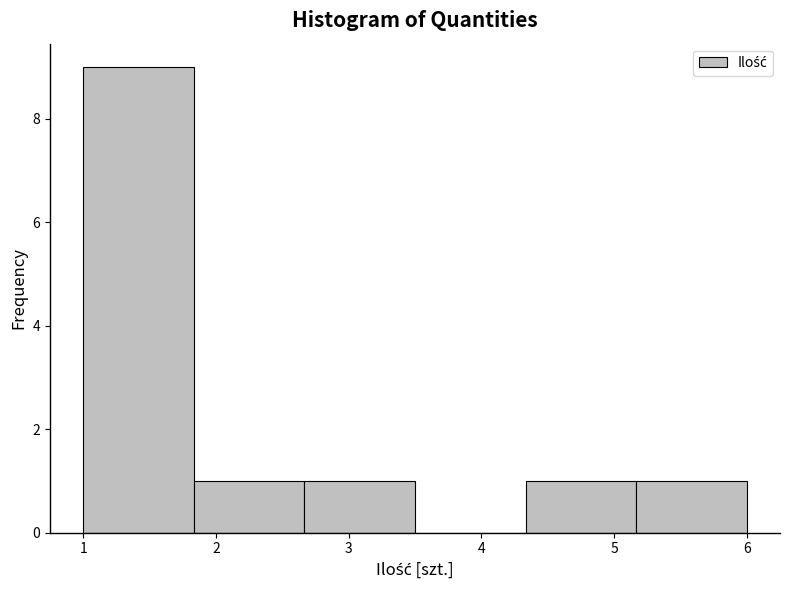

Reading left to right, transcribe this chart: for each bar, give the range it covers on the x-axis and its height. Neither the bar edges nor the heights are printed on the chart, so give them approximately, as read against the axes.

1.0 to 1.8: 9
1.8 to 2.7: 1
2.7 to 3.5: 1
3.5 to 4.3: 0
4.3 to 5.2: 1
5.2 to 6.0: 1